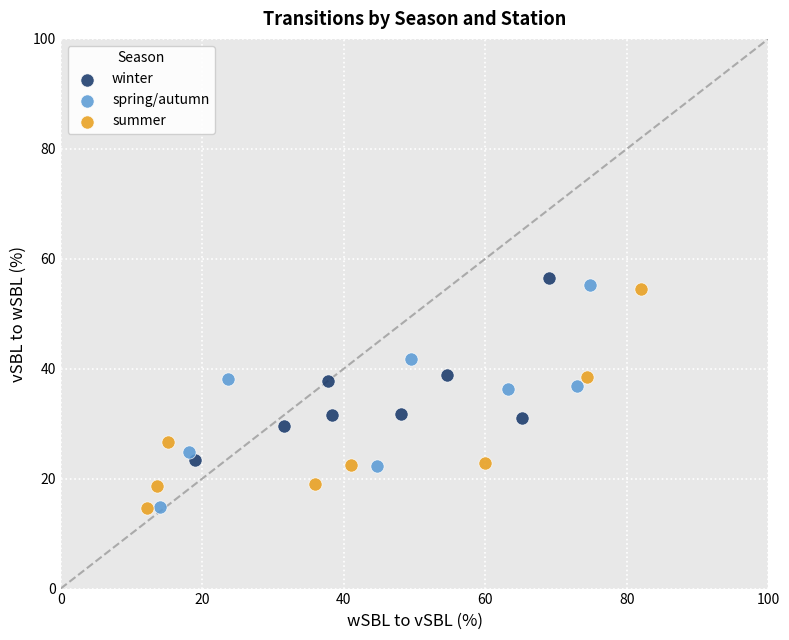

Which series has the widest spread of Y values?

spring/autumn